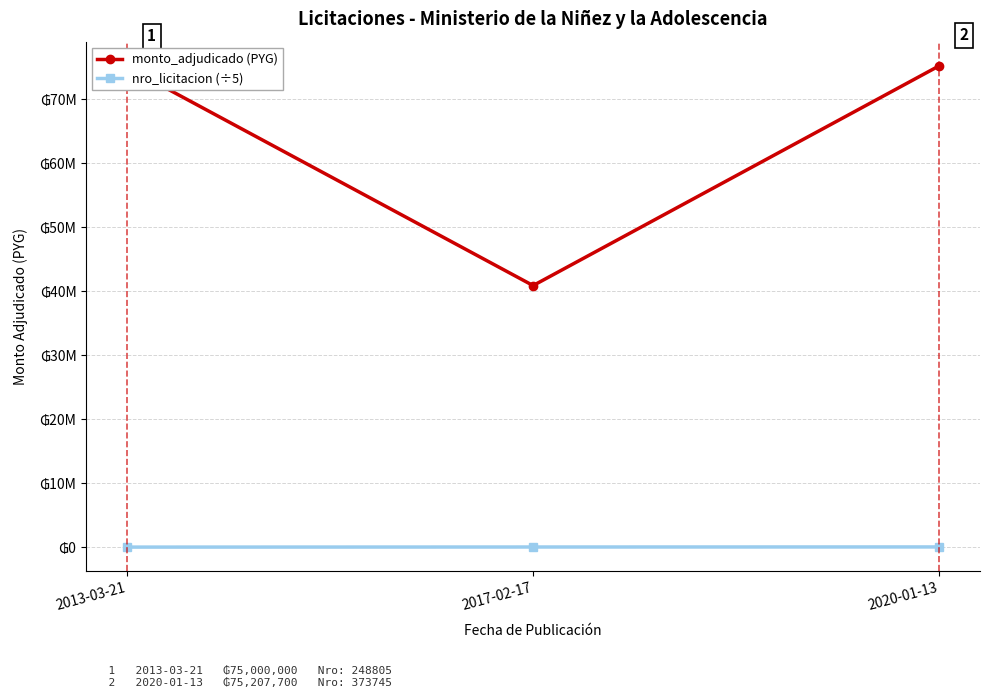

List the series in order of their overall mean, lowest first.

nro_licitacion (÷5), monto_adjudicado (PYG)